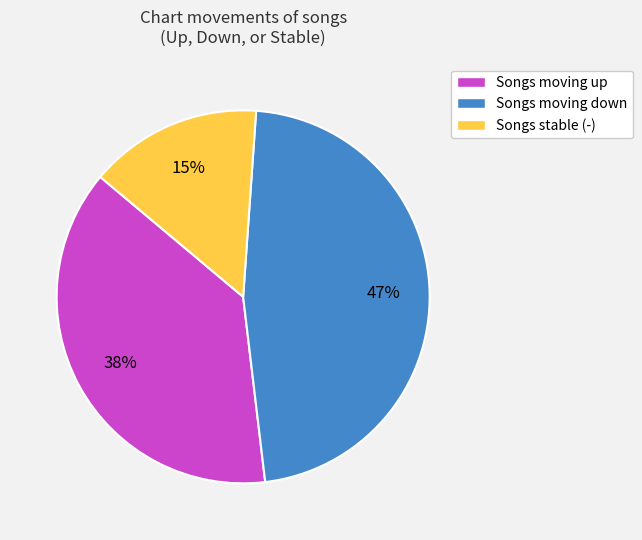

Combined, do Songs stable (-) and Songs moving up account for over 50%?

Yes